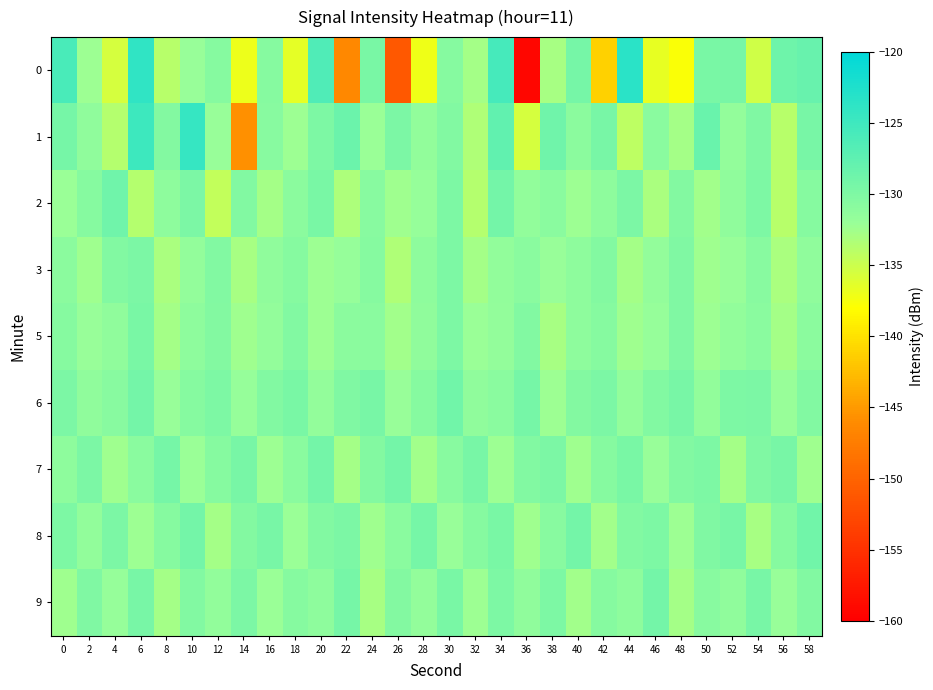

Count the number of data series in this chart.

9